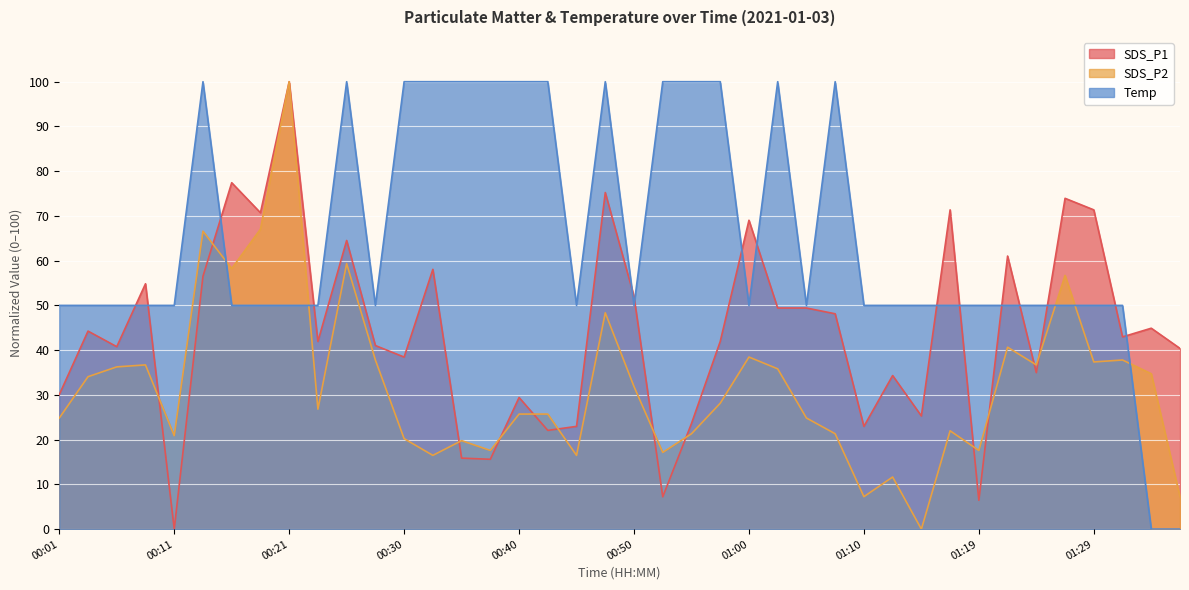

True or false: SDS_P2 and Temp intersect in this chart.

True